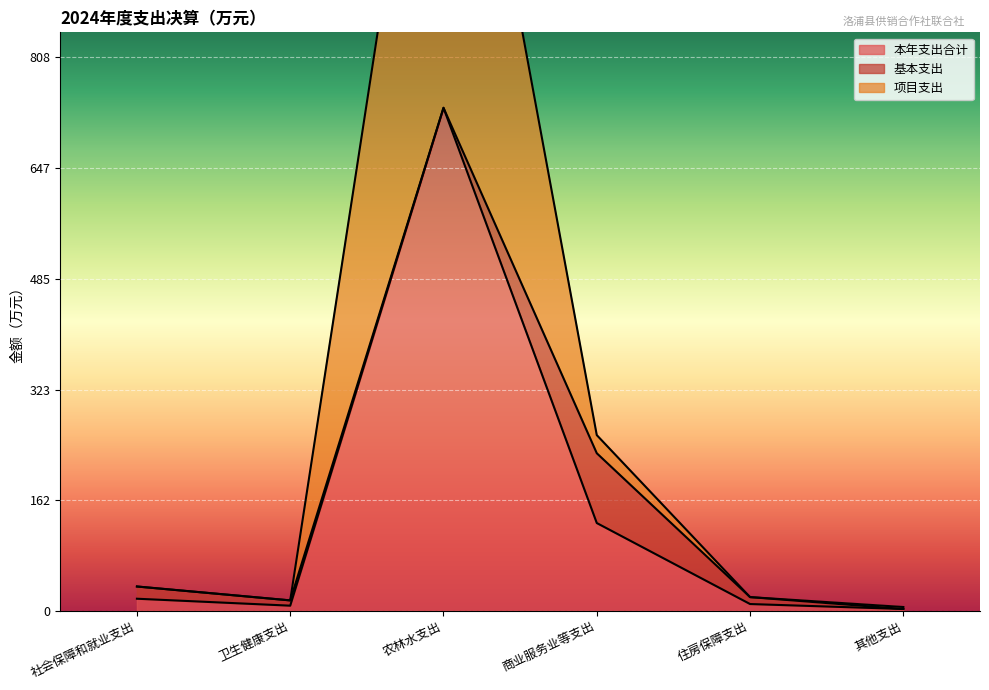

Is it true that 本年支出合计 equals 482.2 at 农林水支出?

False